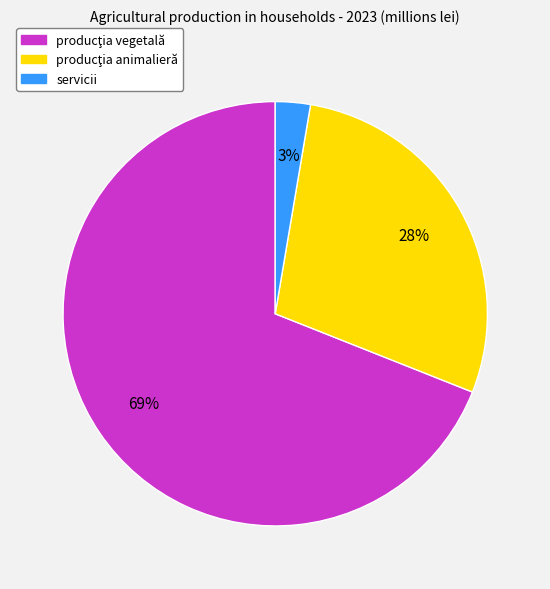

What is the smallest slice in the pie chart?

servicii